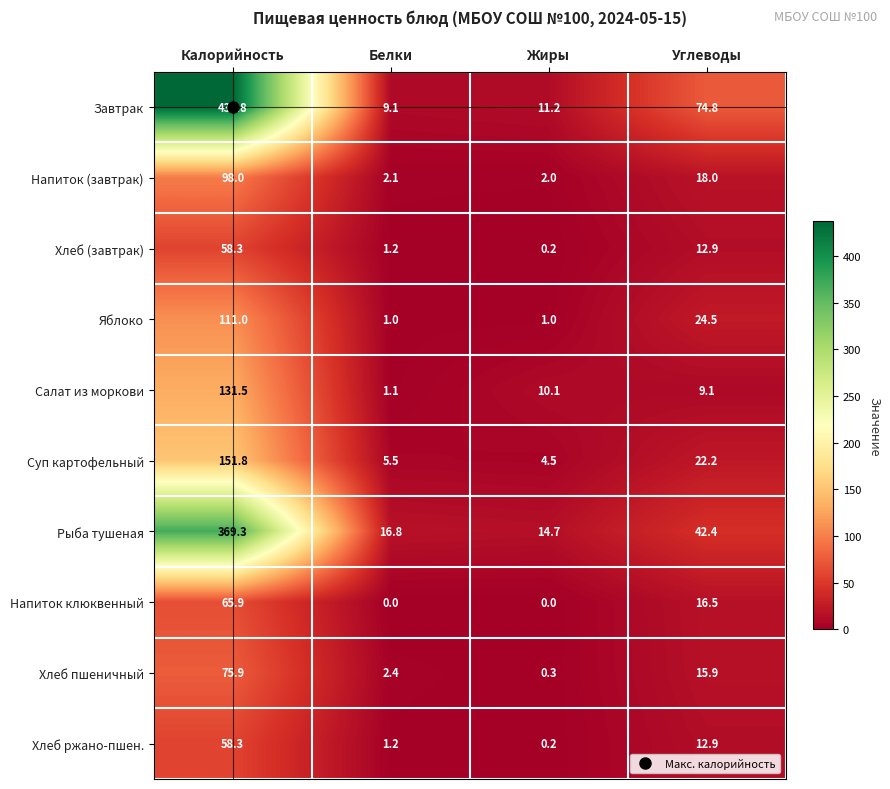

What is the lowest value of the Салат из моркови series?

1.1